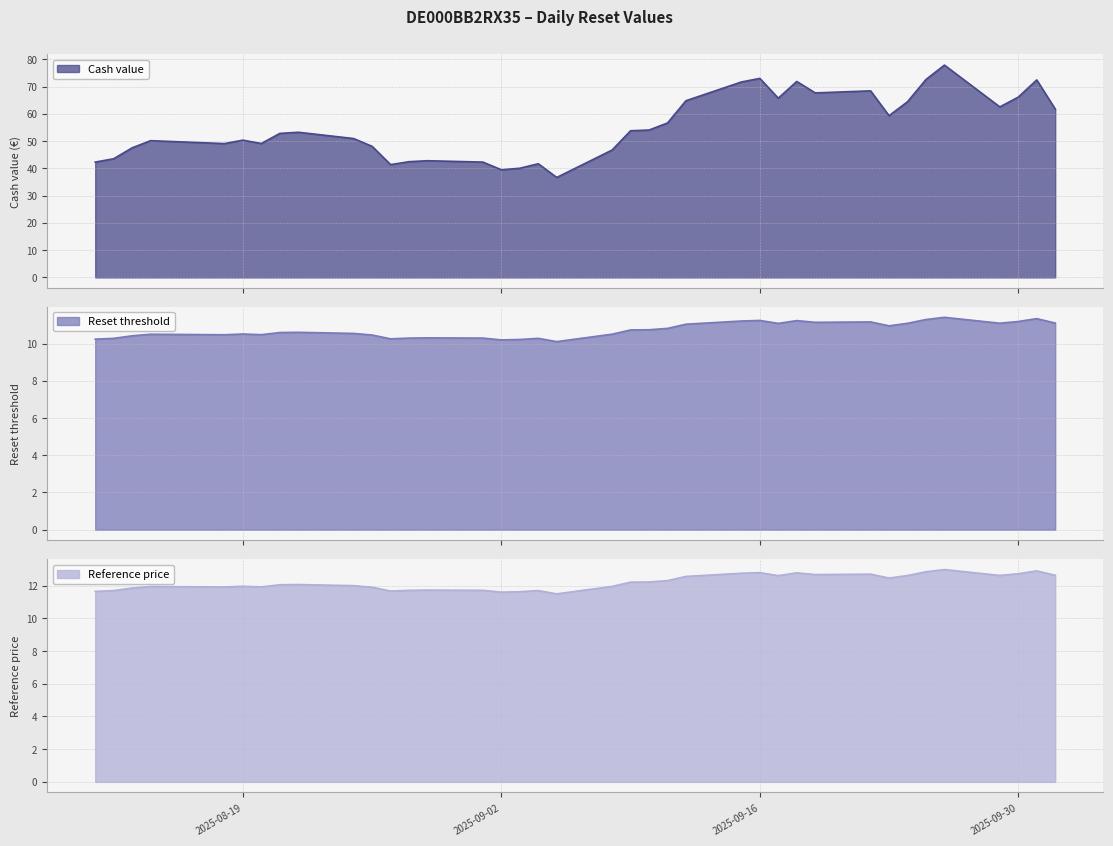

What are all the series names shown in the legend?

Cash value, Reset threshold, Reference price